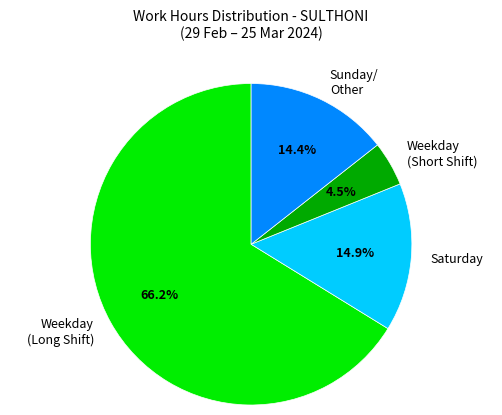

Which slice is the smallest?

Weekday (Short Shift)